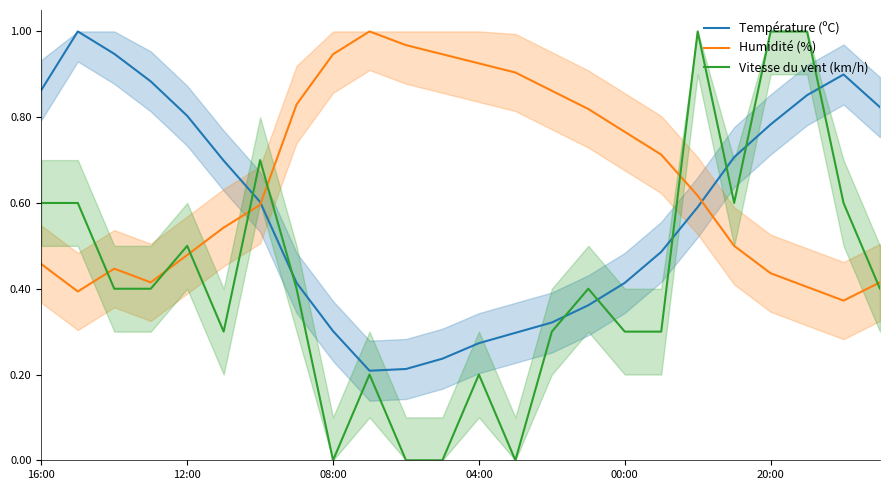

The value of Vitesse du vent (km/h) at 00:00 is 0.3. True or false?

True